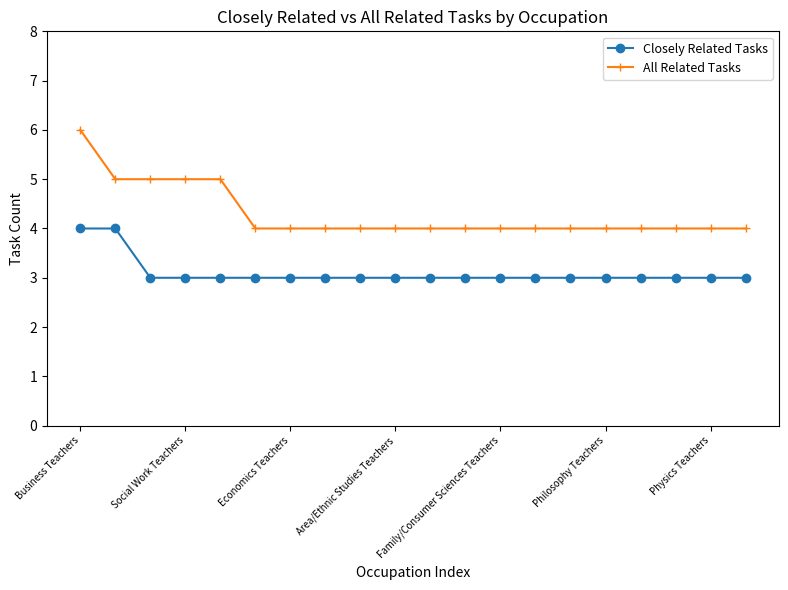

True or false: Closely Related Tasks and All Related Tasks cross at least once.

False